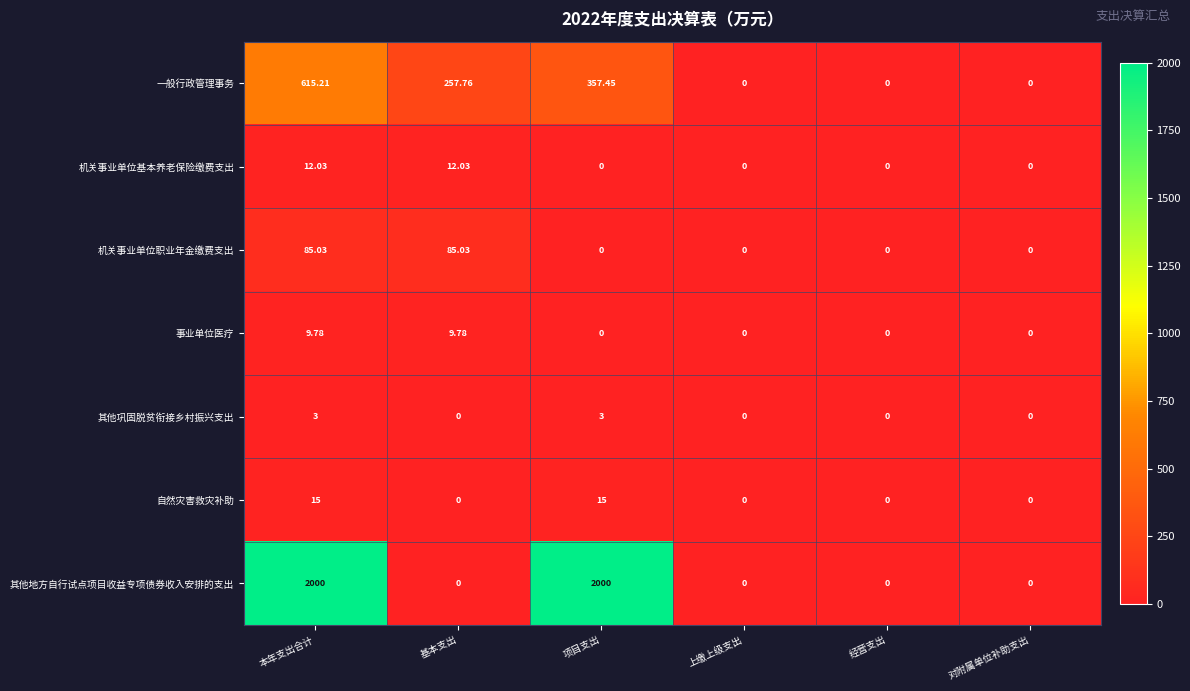

Which series has the widest spread of values?

其他地方自行试点项目收益专项债券收入安排的支出